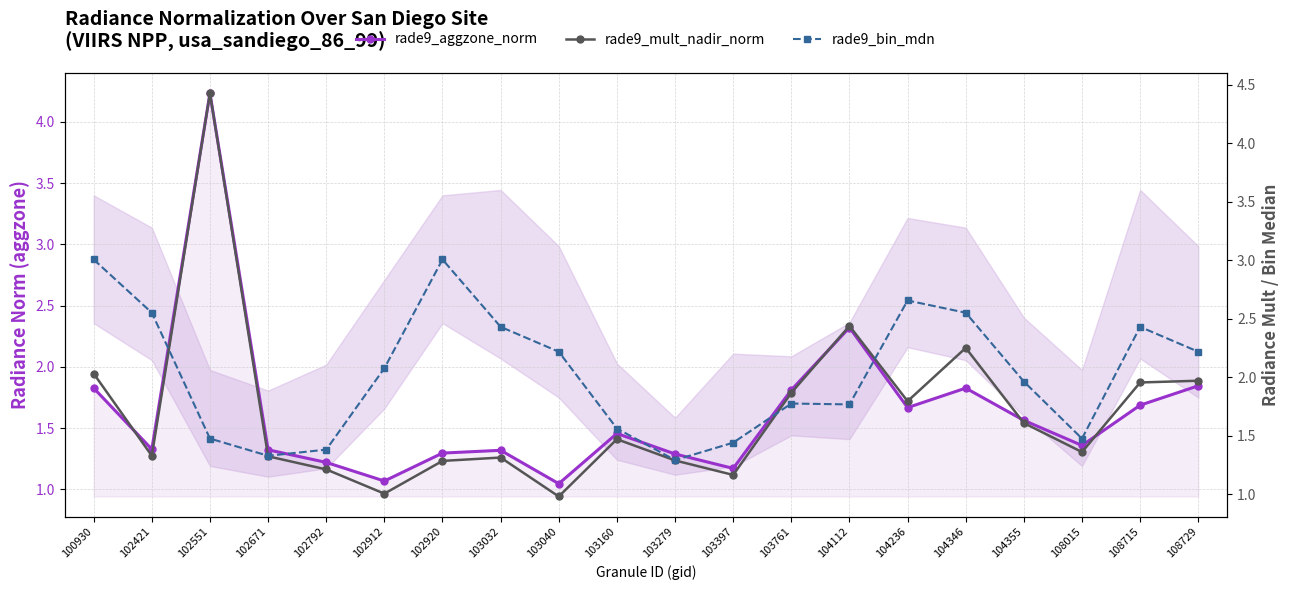

Is the value of rade9_aggzone_norm at 102421 greater than the value of rade9_mult_nadir_norm at 108015?

No